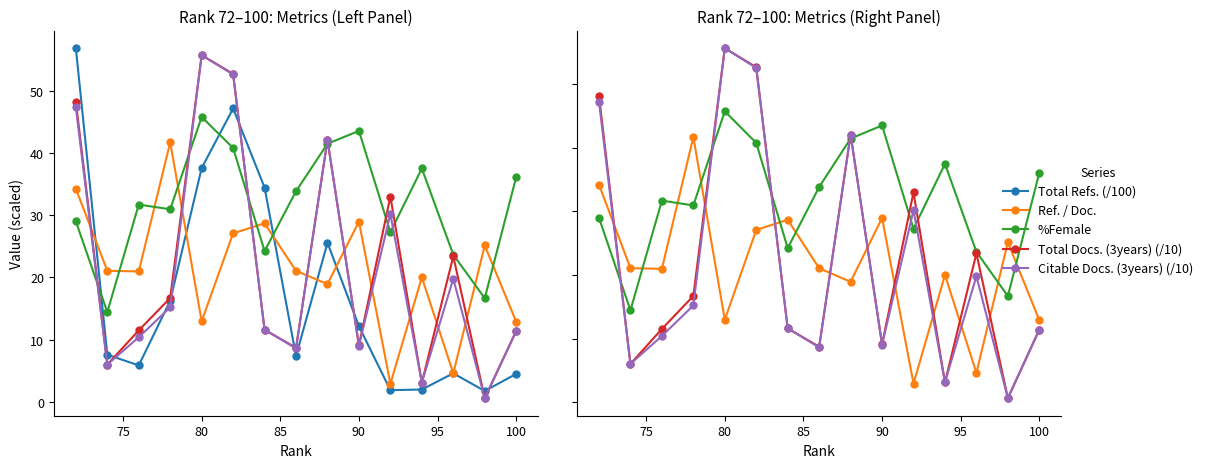

Where is Ref. / Doc. nearest to the value 22?

74